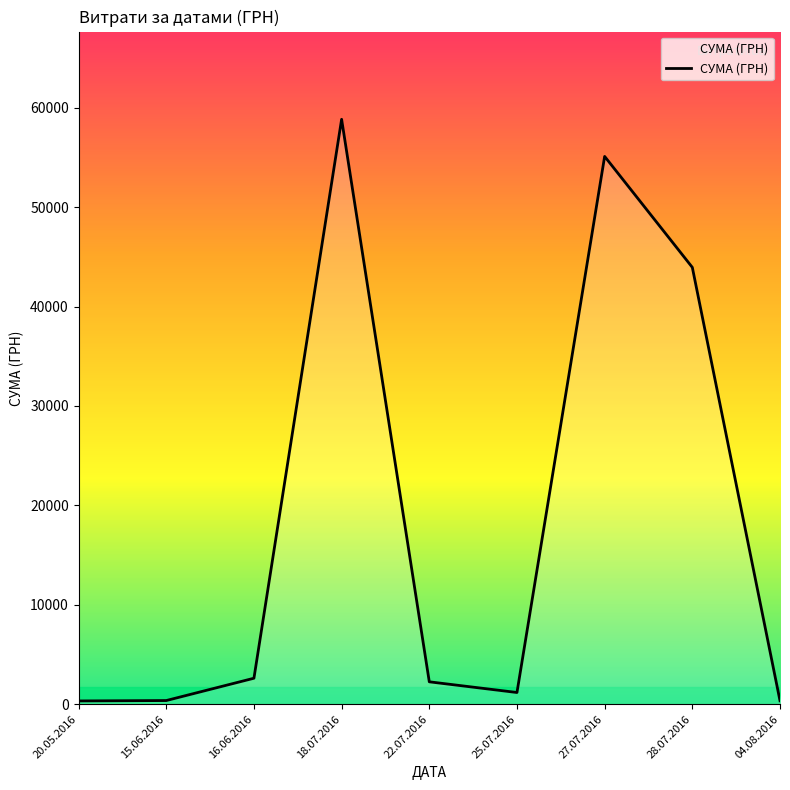

What is the greatest value displayed?

58840.0